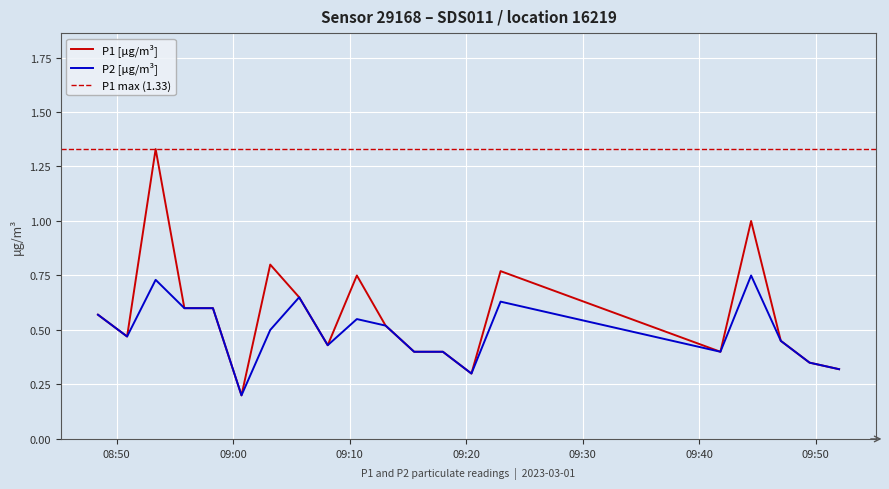

At which category does P1 reach its first local valley?

2023-03-01T08:50:54